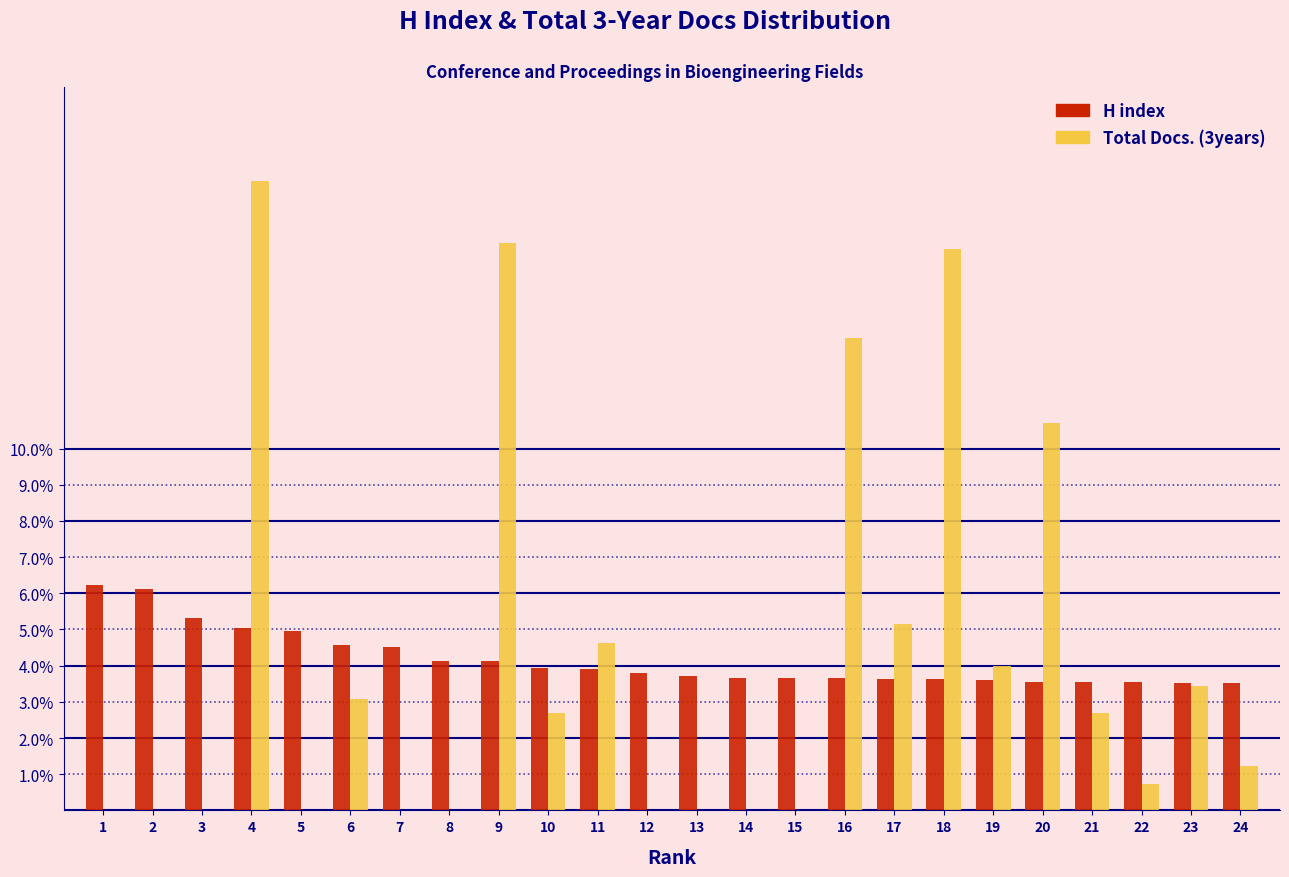

True or false: H index has a value of 7.2 at 3.

False